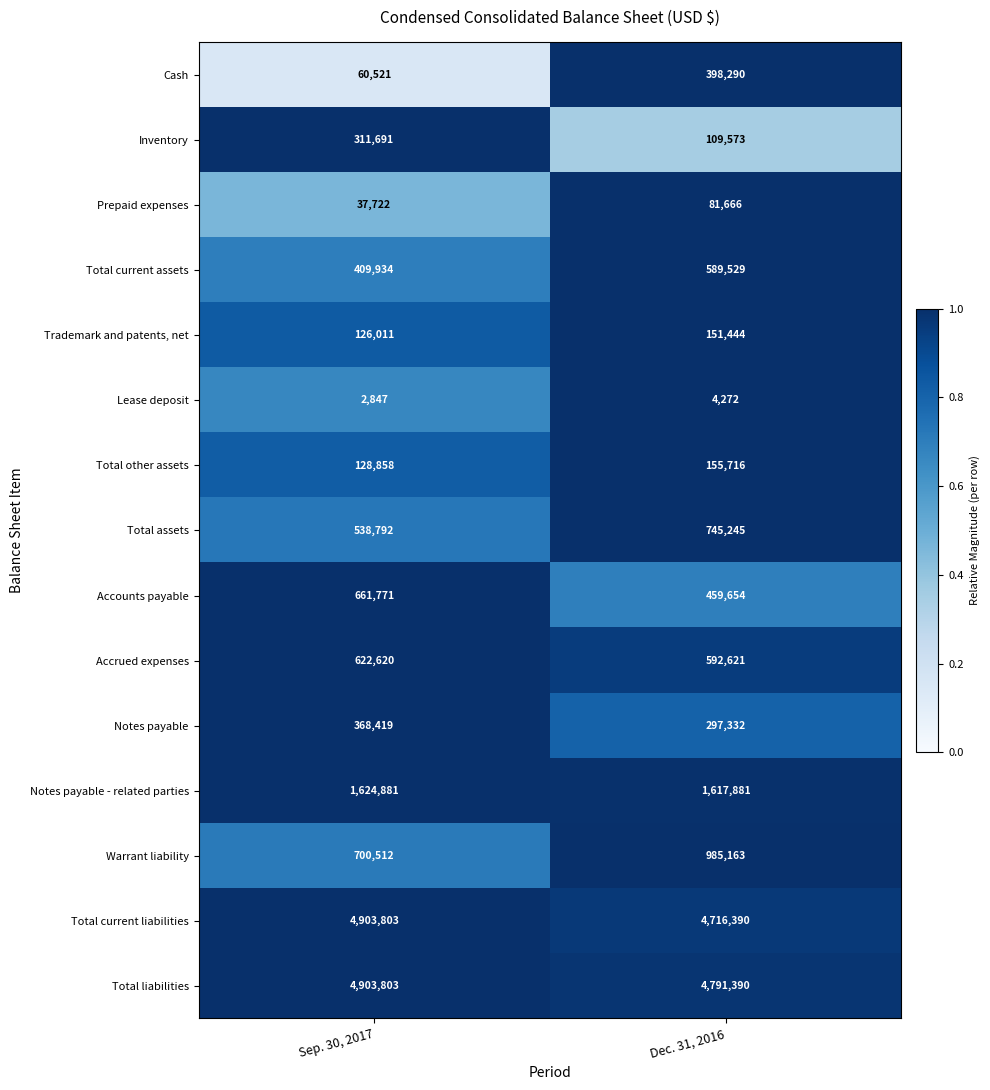

Read the Total liabilities value at Dec. 31, 2016, to the nearest 10.

4791390